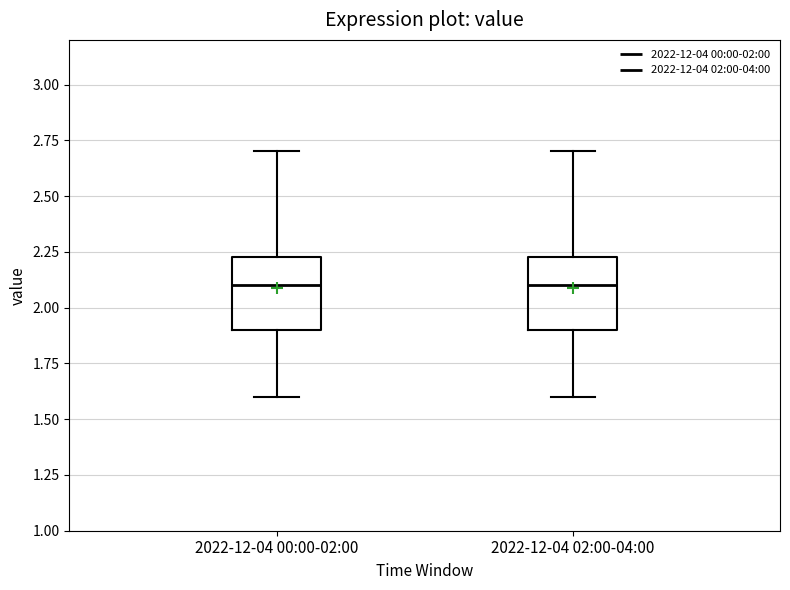

Reading left to right, transcribe this box plot: for each box, give where its median line is, the range the box spans, and where its two whiskers end, as read against the y-axis. The values are not printed on the chart, so give them approximately, as read against the axis.

2022-12-04 00:00-02:00: median 2.10, box 1.90 to 2.25, whiskers 1.60 to 2.70
2022-12-04 02:00-04:00: median 2.10, box 1.90 to 2.25, whiskers 1.60 to 2.70